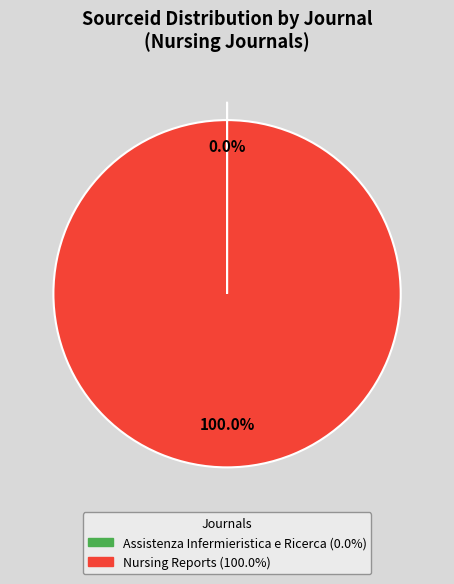

Does Nursing Reports represent more than half of the total?

Yes